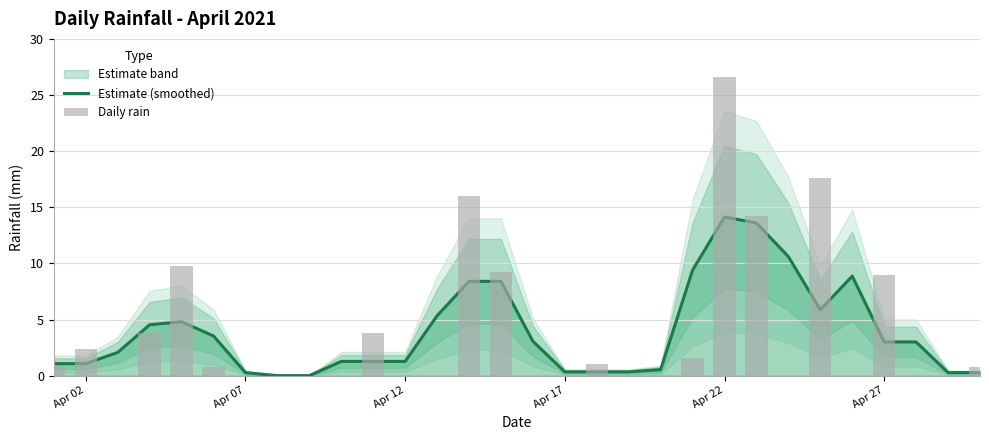

What position from the left is Apr 22?

5